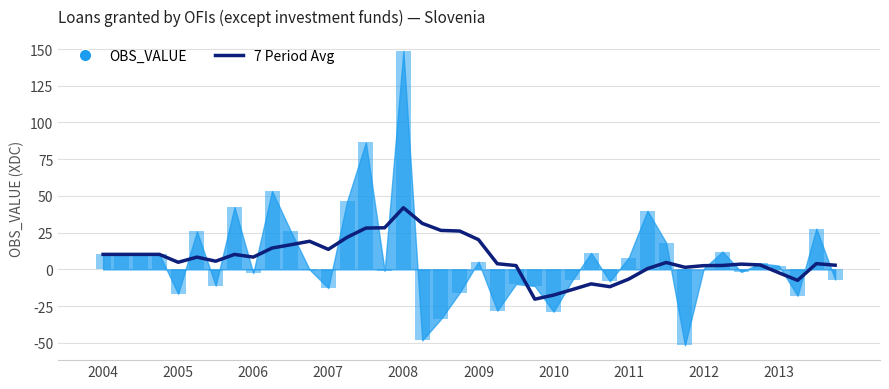

Is it true that the value at 26 is -4.8?

False